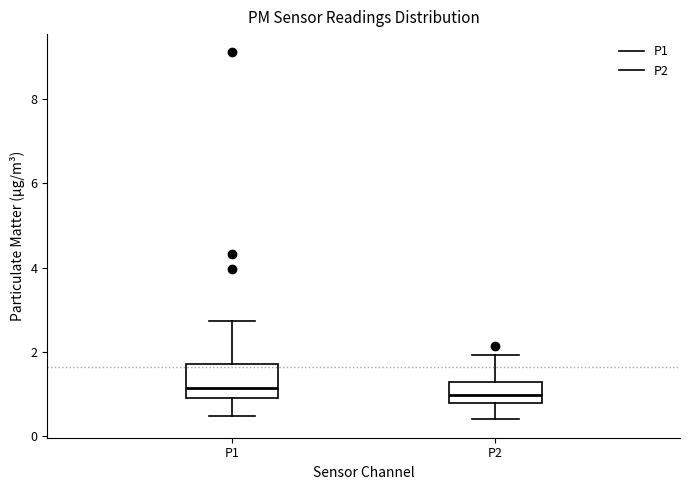

Reading left to right, read every box against the y-axis: the position of its median line, the range the box covers, and the ends of its whiskers. The values are not printed on the chart, so give them approximately, as read against the axis.

P1: median 1.2, box 1.0 to 1.8, whiskers 0.4 to 2.8
P2: median 1.0, box 0.8 to 1.2, whiskers 0.4 to 2.0